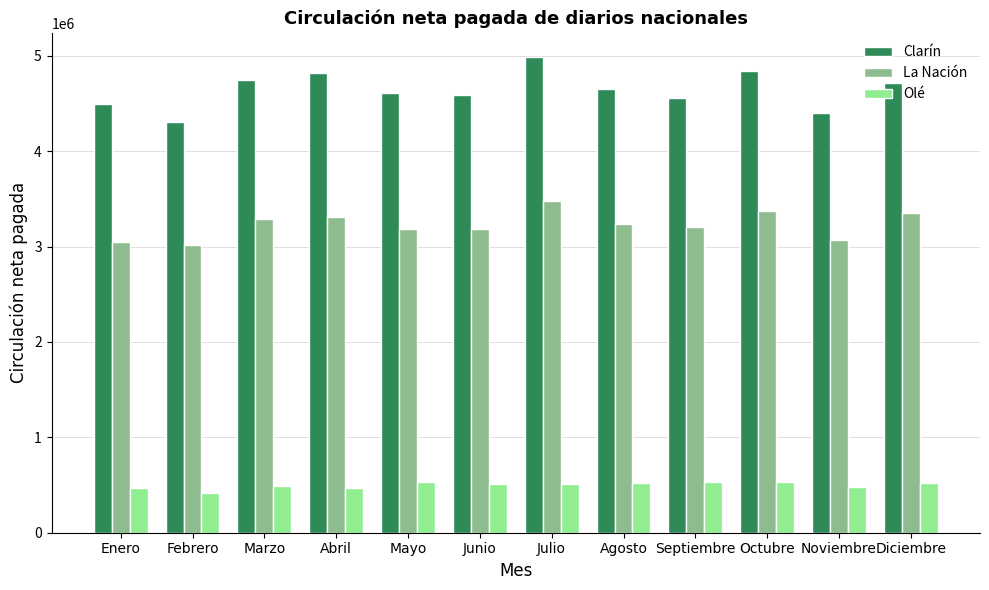

What is the value of the La Nación bar at the 5th from the left?

3181380